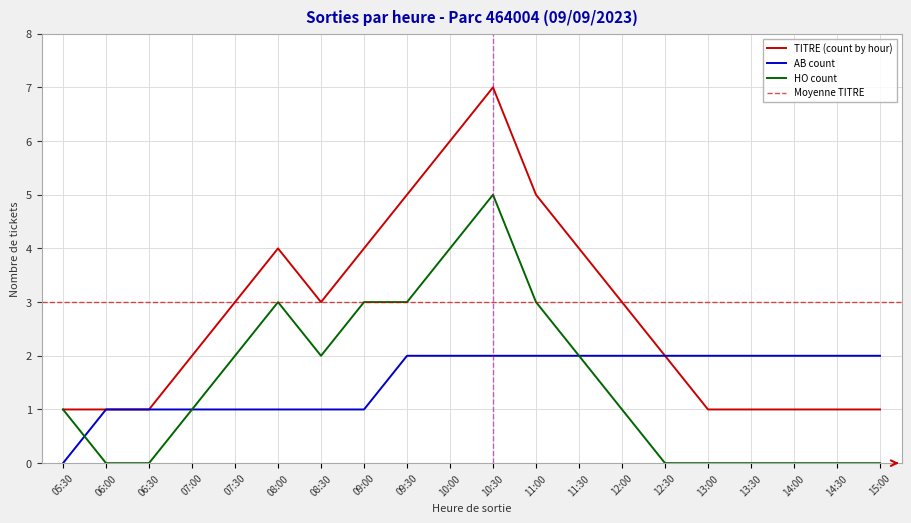

At which category does the chart reach its peak across all series?

10:30